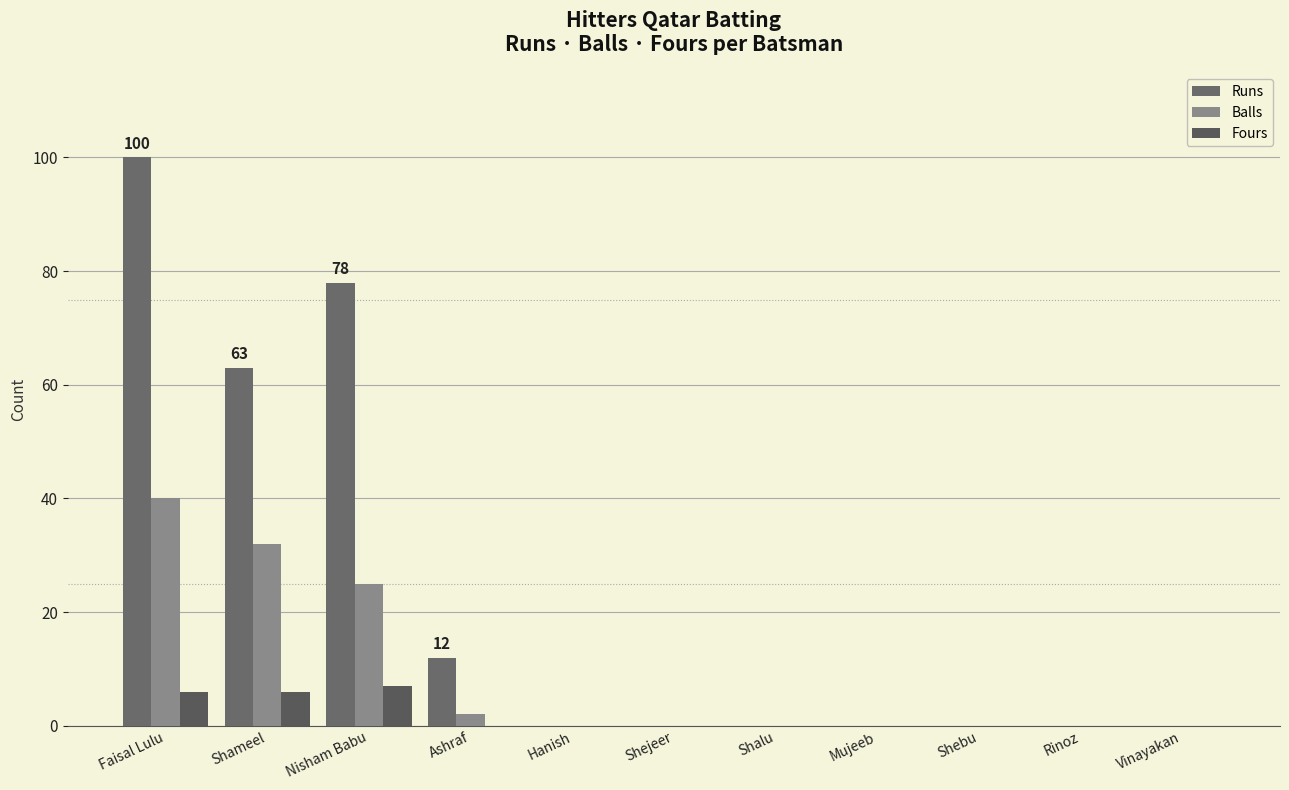

Is the value of Runs at Nisham Babu greater than the value of Fours at Shameel?

Yes